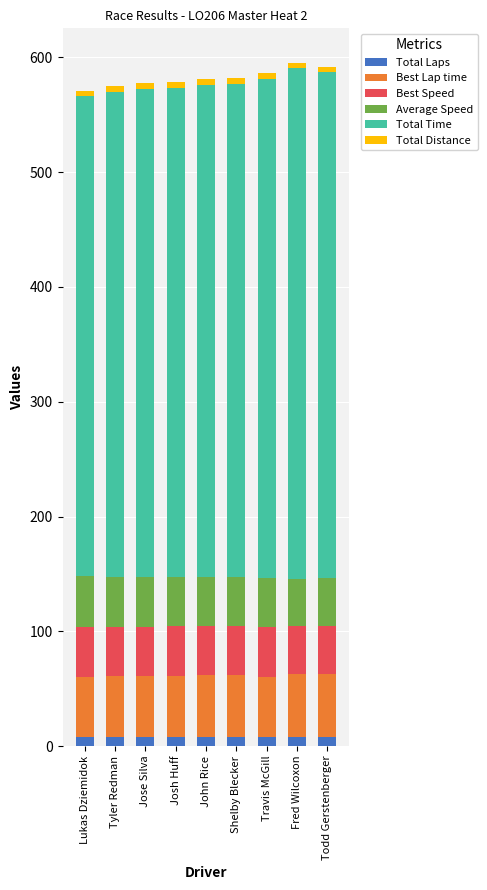

What is the sum of all Total Laps values?

72.0